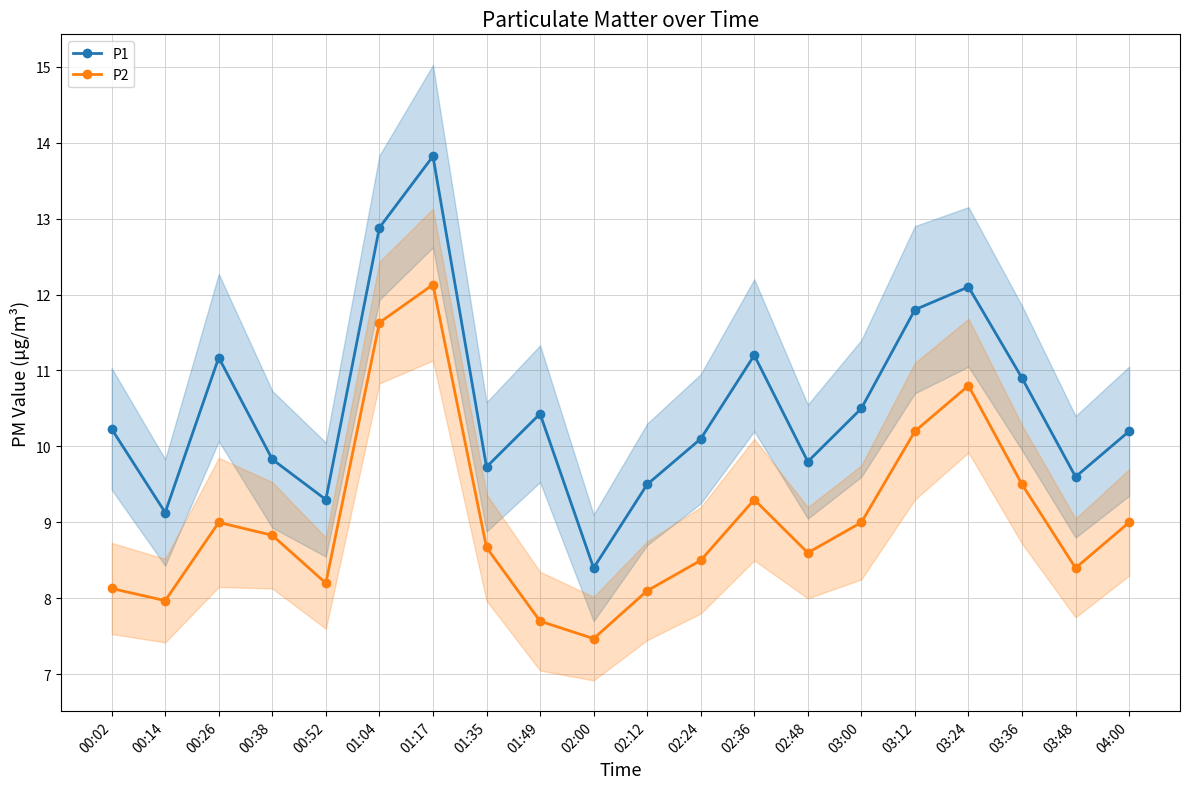

Which series has the largest range (max minus min)?

P1